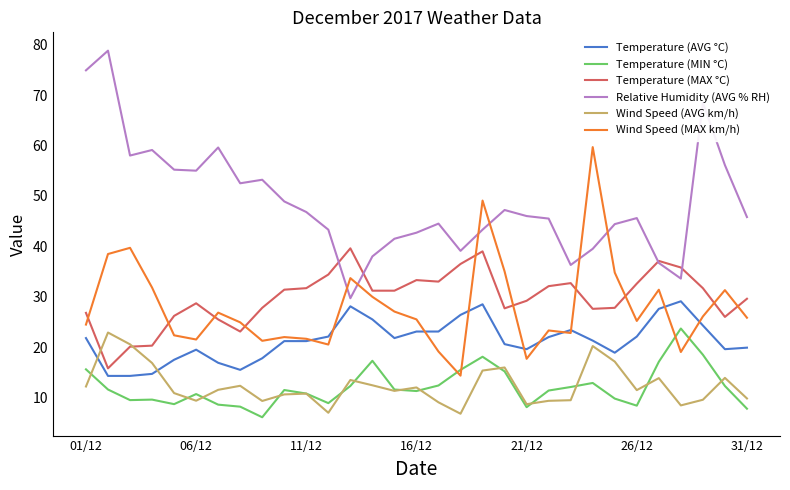

True or false: Relative Humidity (AVG % RH) and Temperature (MIN °C) intersect in this chart.

False